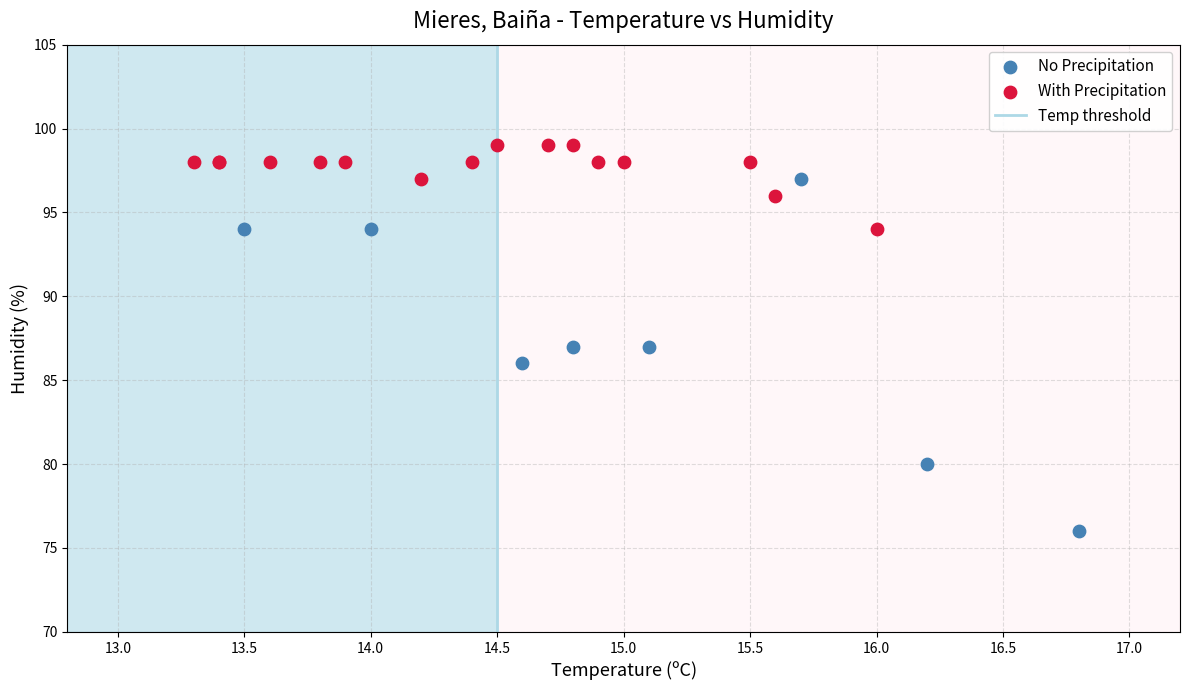

Which series reaches the maximum Y coordinate?

With Precipitation